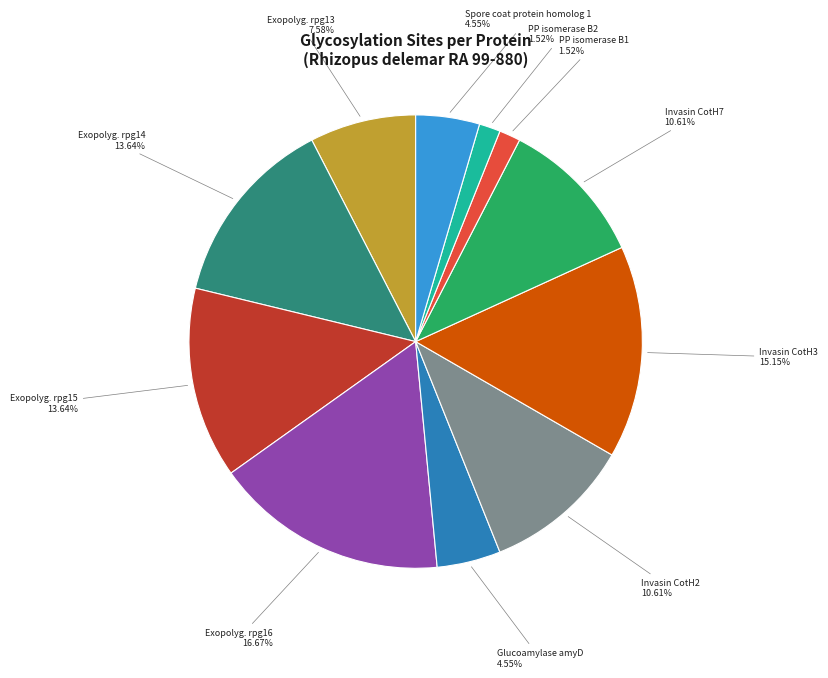

How many segments does this pie chart have?

11